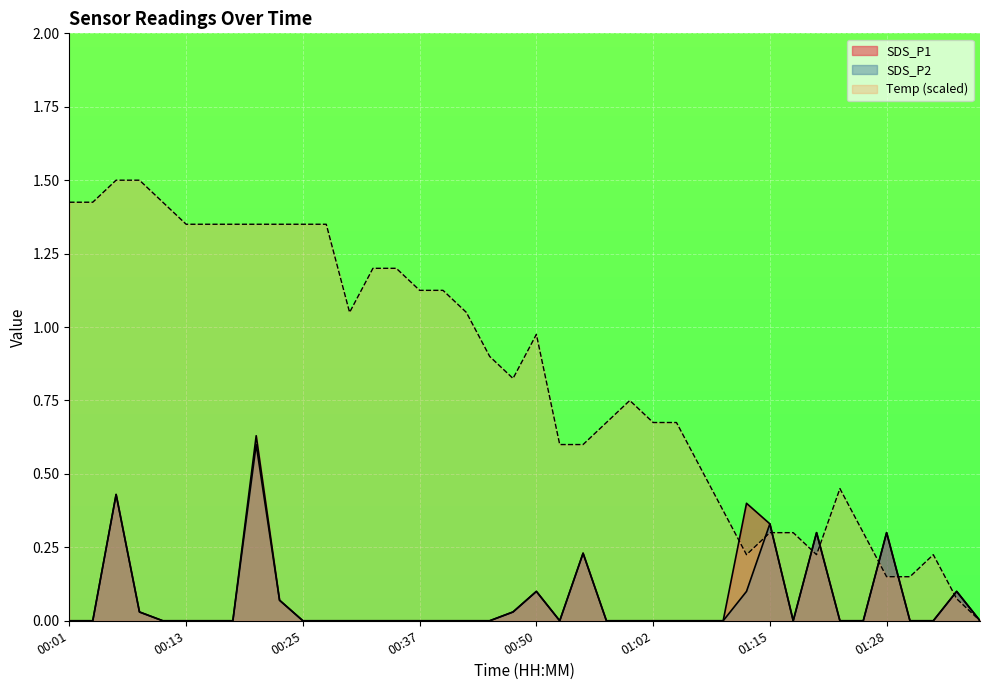

True or false: Temp and SDS_P1 cross at least once.

True